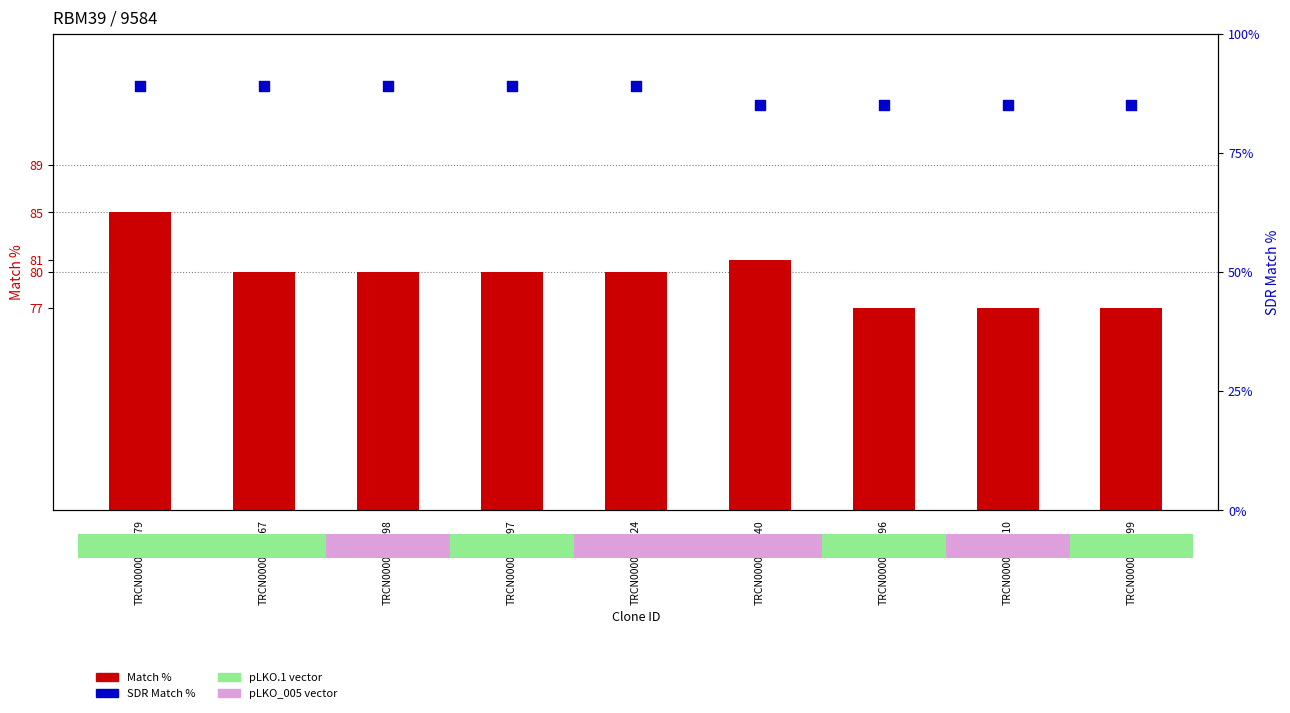

Which series contains the lowest Y value?

Match %